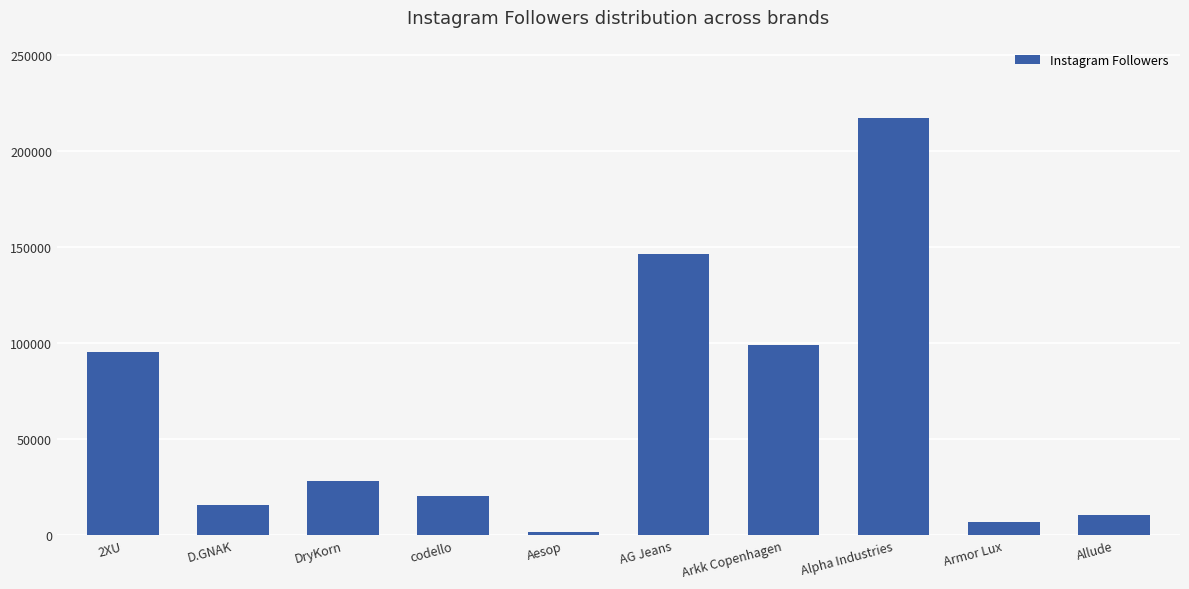

What position from the right is Armor Lux?

2